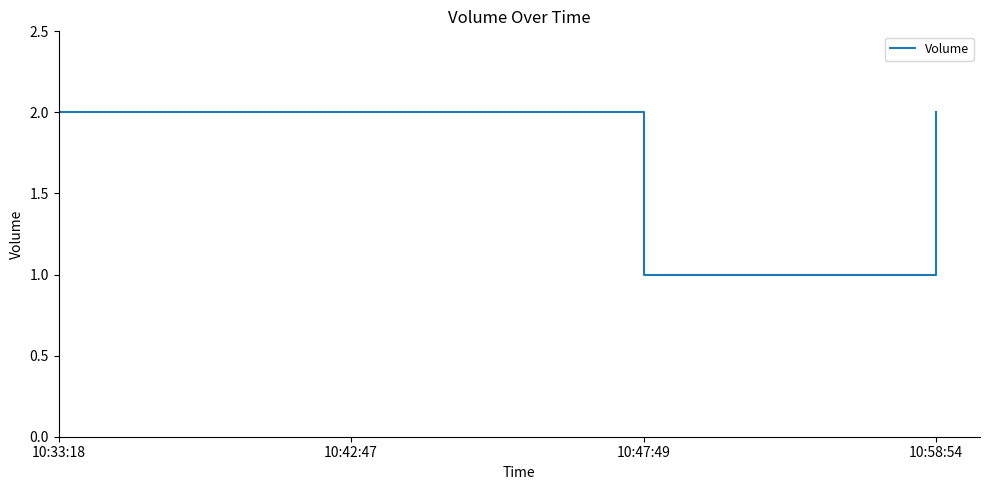

What position from the left is 10:58:54?

4